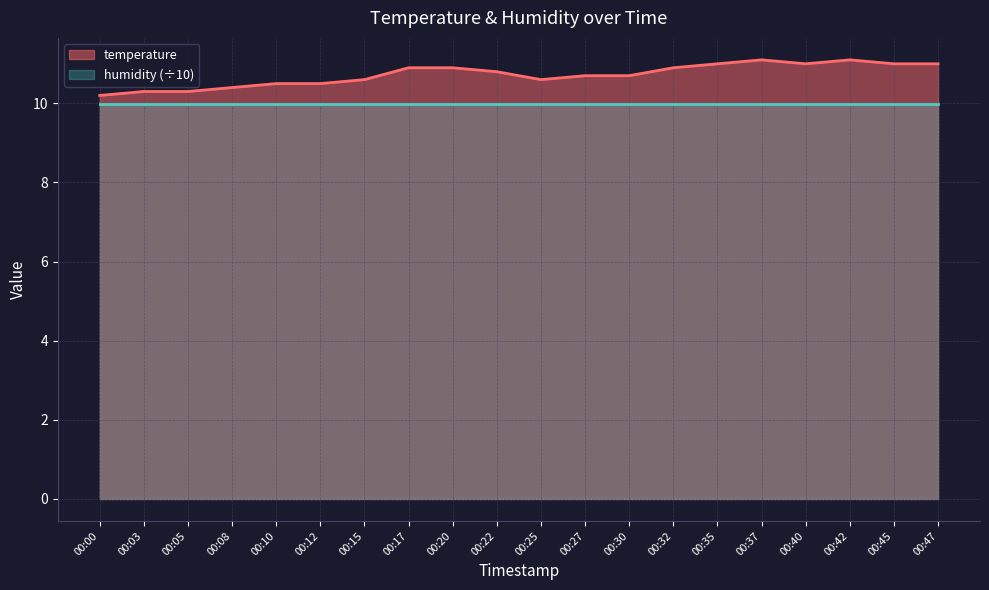

Where is the data nearest to the value 10?

00:00